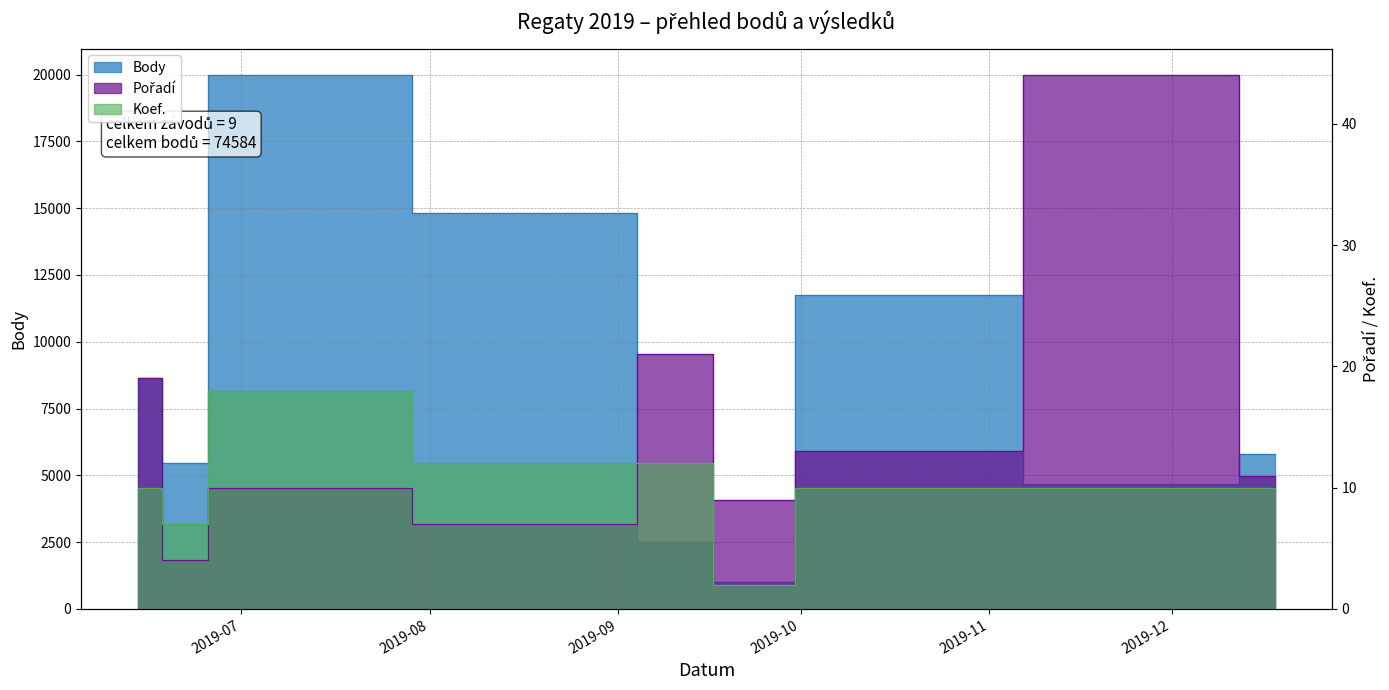

How many values in the Body series are below 5781?

4